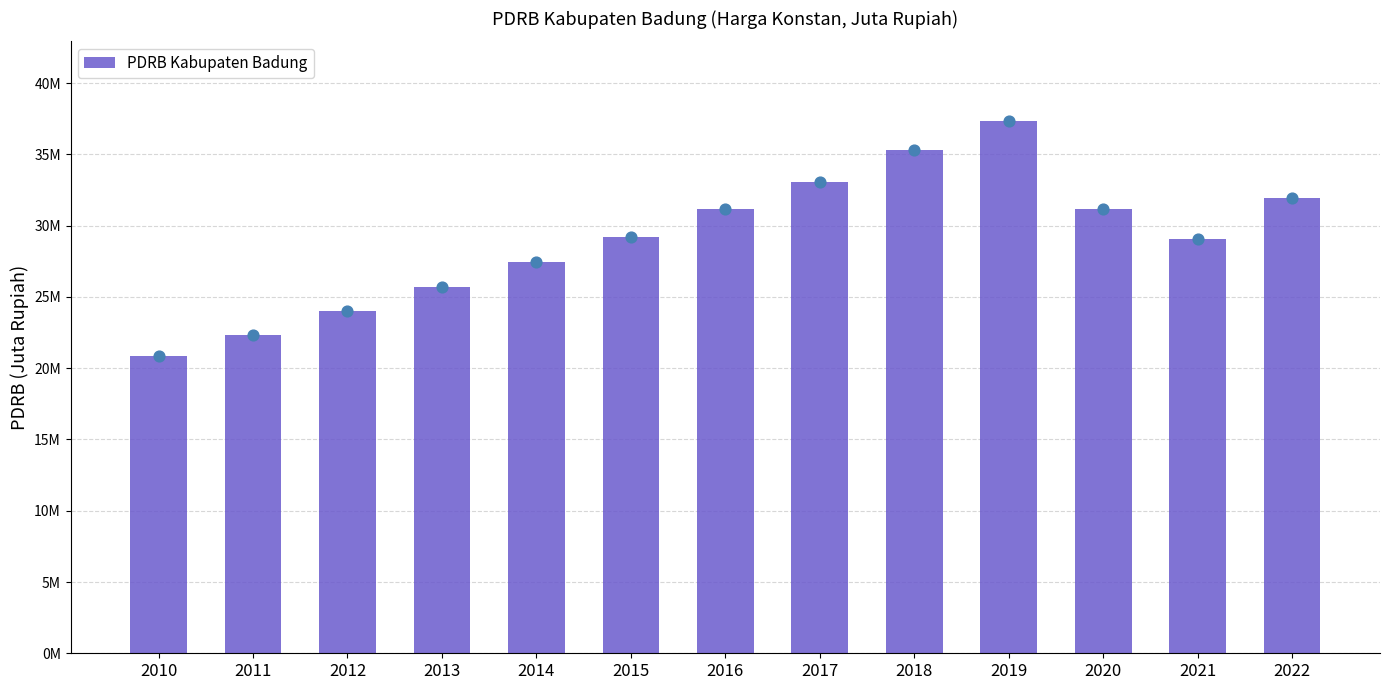

Between 2014 and 2016, which is larger?

2016